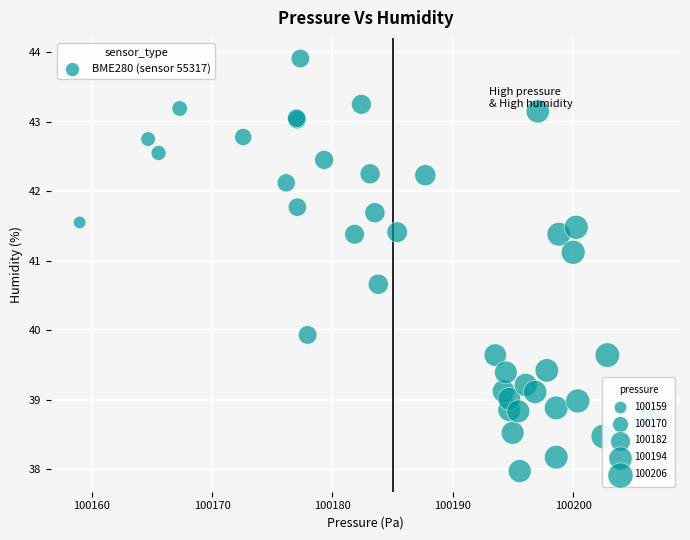

What Y value in the scatter plot is closest to 40?

39.9